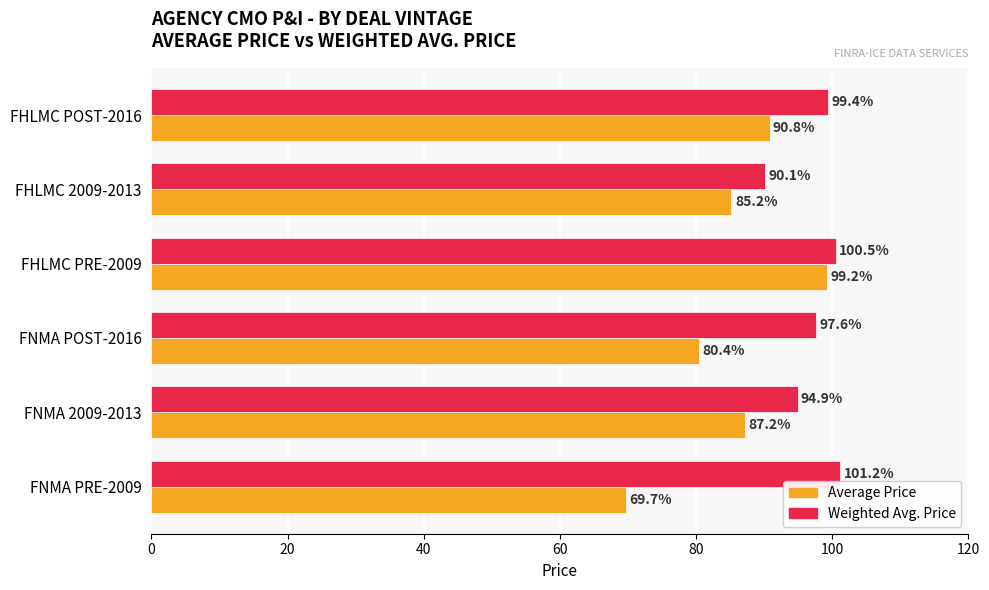

At FHLMC POST-2016, list the series in order from smallest to largest.

Average Price, Weighted Avg. Price